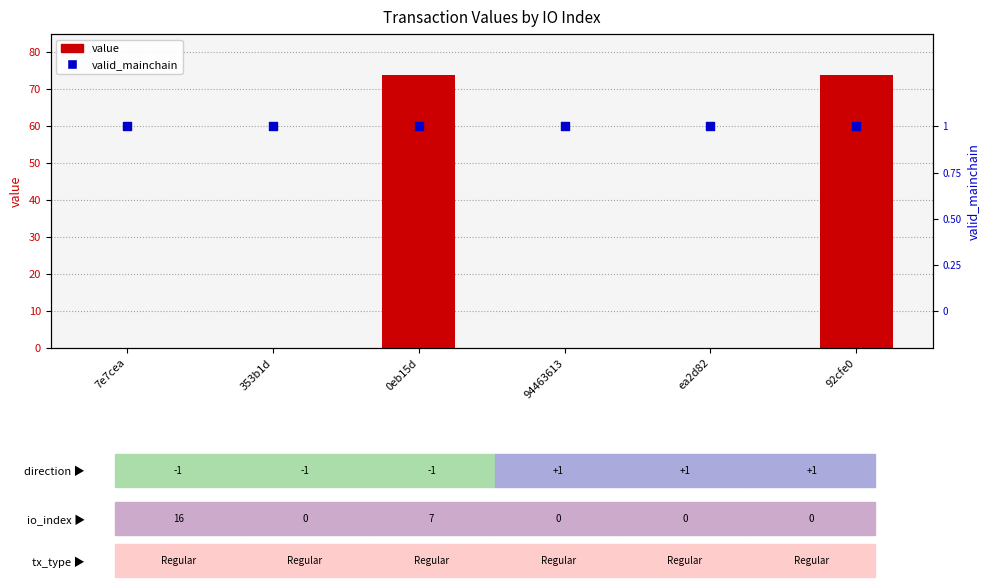

Which series reaches the maximum Y coordinate?

value